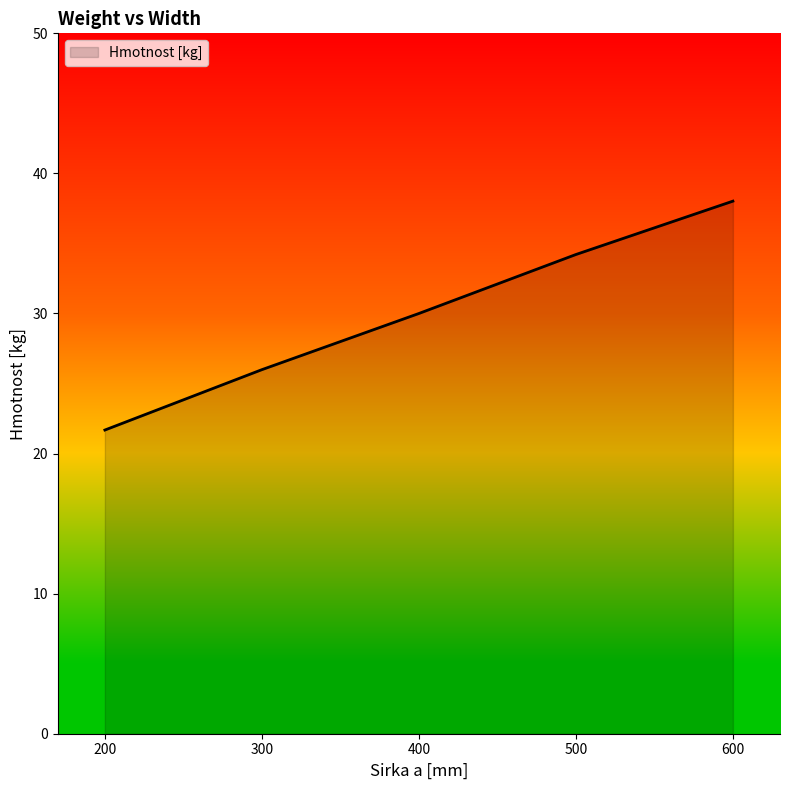

At which category does the chart reach its minimum across all series?

200